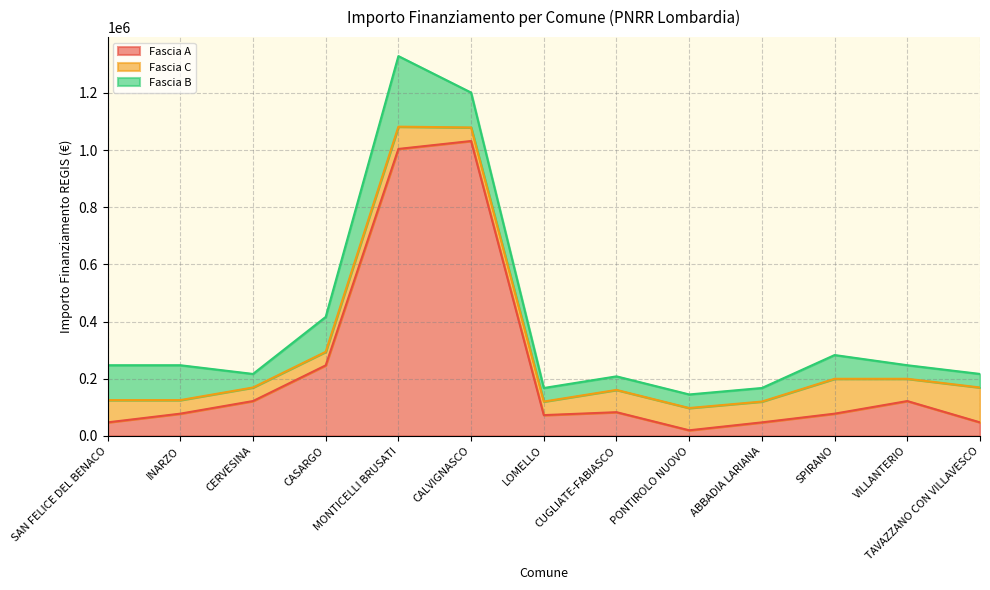

At which category is the sum across all series the highest?

MONTICELLI BRUSATI